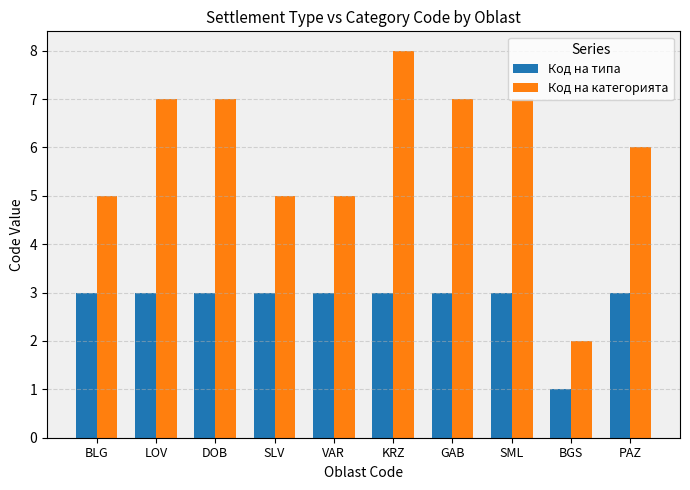

Count the Код на категорията values in the range 5 to 7.

8